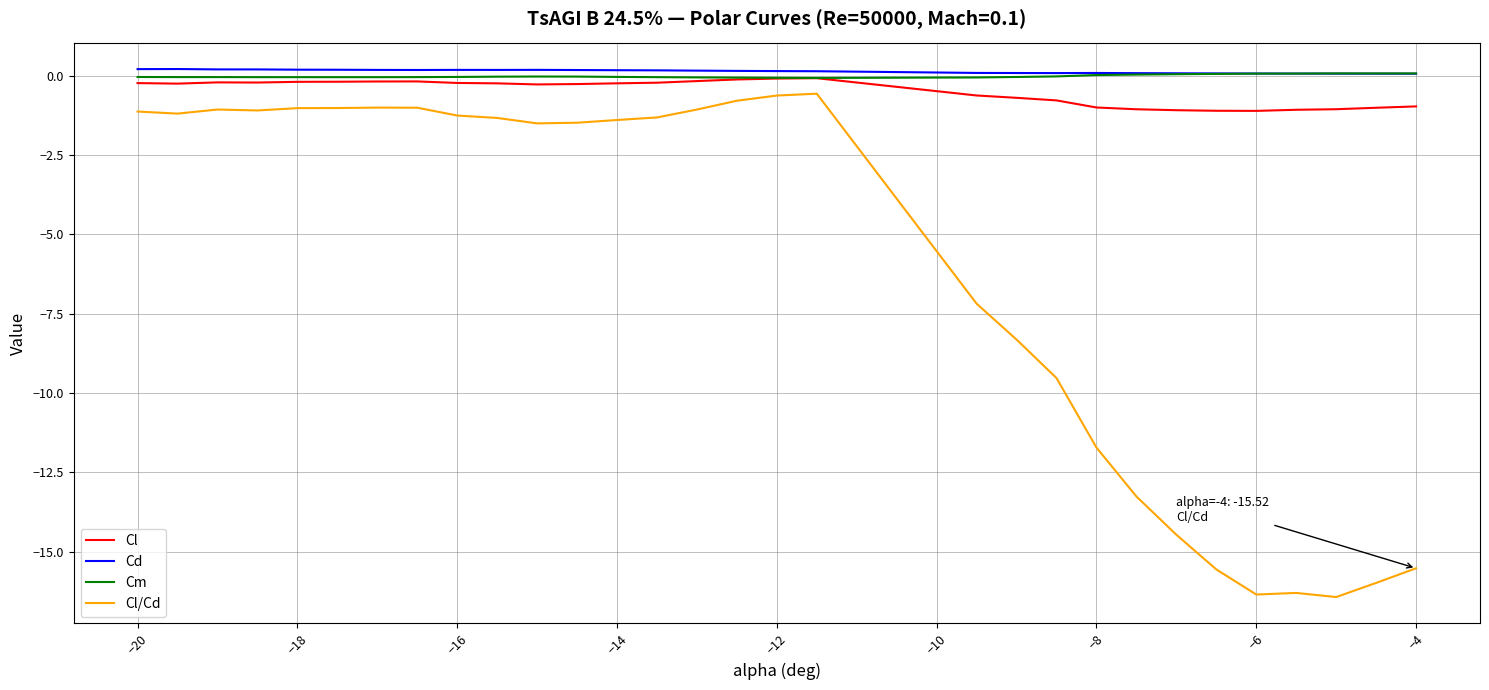

True or false: Cl/Cd and Cl intersect in this chart.

False